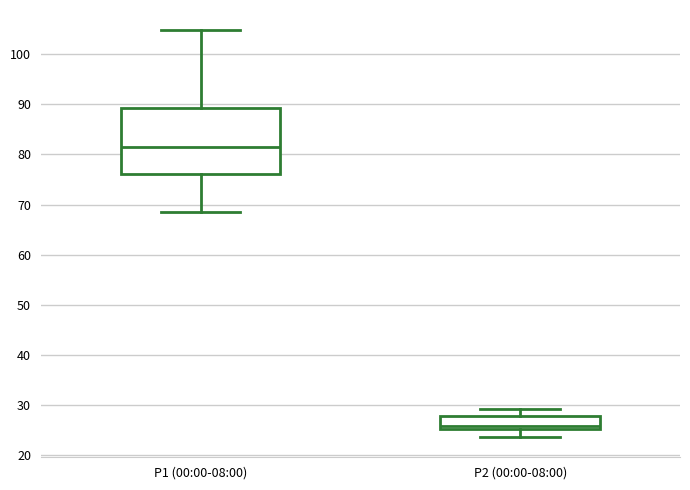

Reading left to right, read every box against the y-axis: the position of its median line, the range the box covers, and the ends of its whiskers. The values are not printed on the chart, so give them approximately, as read against the axis.

P1 (00:00-08:00): median 82, box 76 to 89, whiskers 69 to 105
P2 (00:00-08:00): median 26, box 25 to 28, whiskers 24 to 29